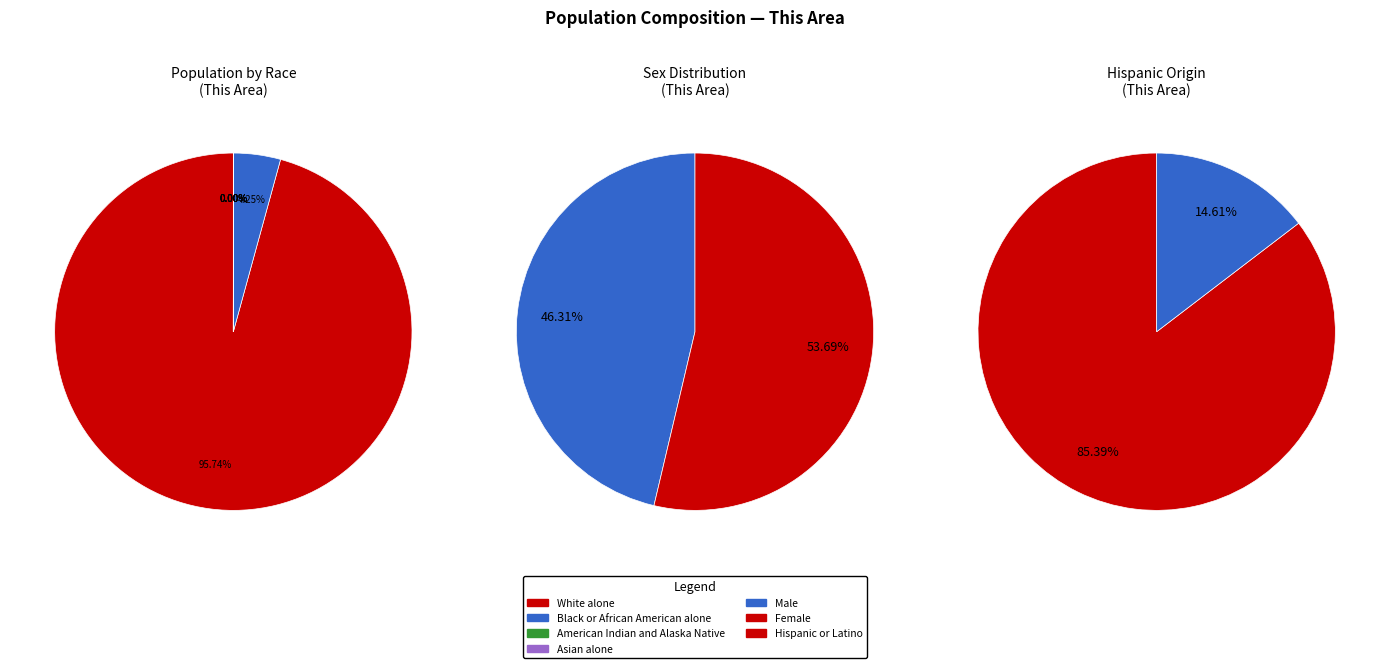

How many slices are in this pie chart?

7